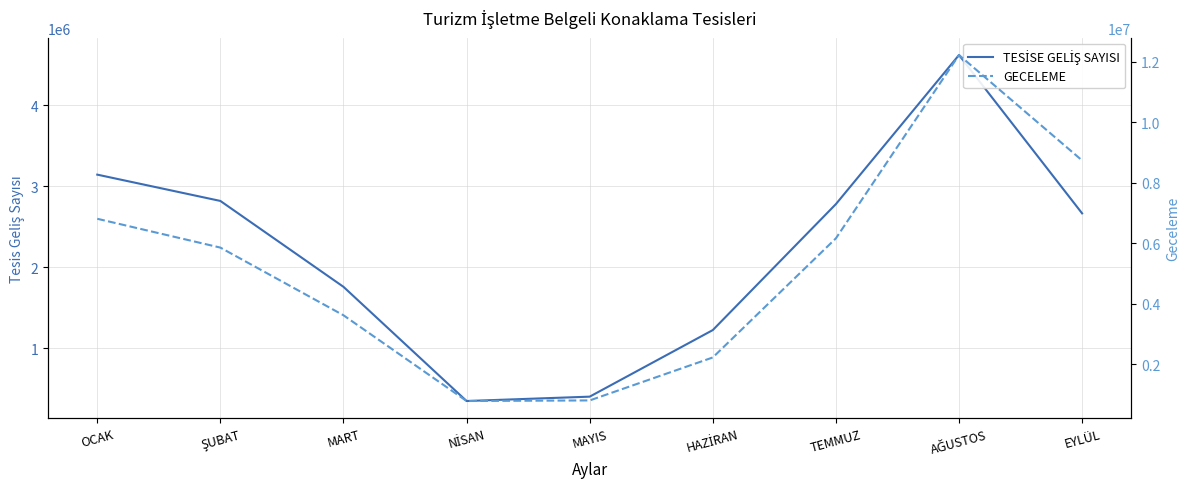

How many values in the TESİSE GELİŞ SAYISI series are below 2662829?

4